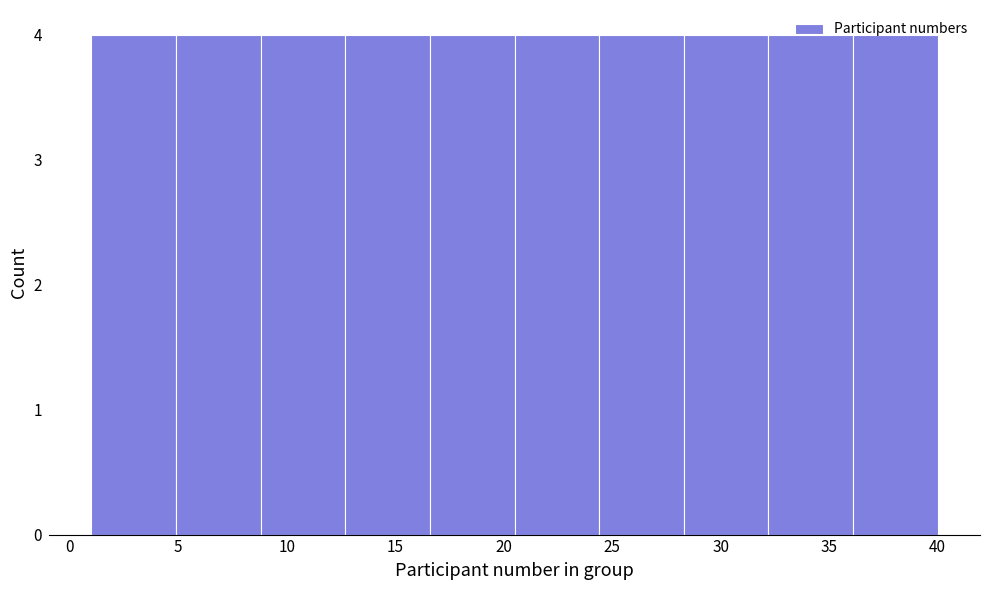

Reading left to right, list every bar in this chart as the range it spans on the x-axis followed by its height. Neither the bar edges nor the heights are printed on the chart, so give them approximately, as read against the axes.

1.0 to 4.9: 4
4.9 to 8.8: 4
8.8 to 12.7: 4
12.7 to 16.6: 4
16.6 to 20.5: 4
20.5 to 24.4: 4
24.4 to 28.3: 4
28.3 to 32.2: 4
32.2 to 36.1: 4
36.1 to 40.0: 4